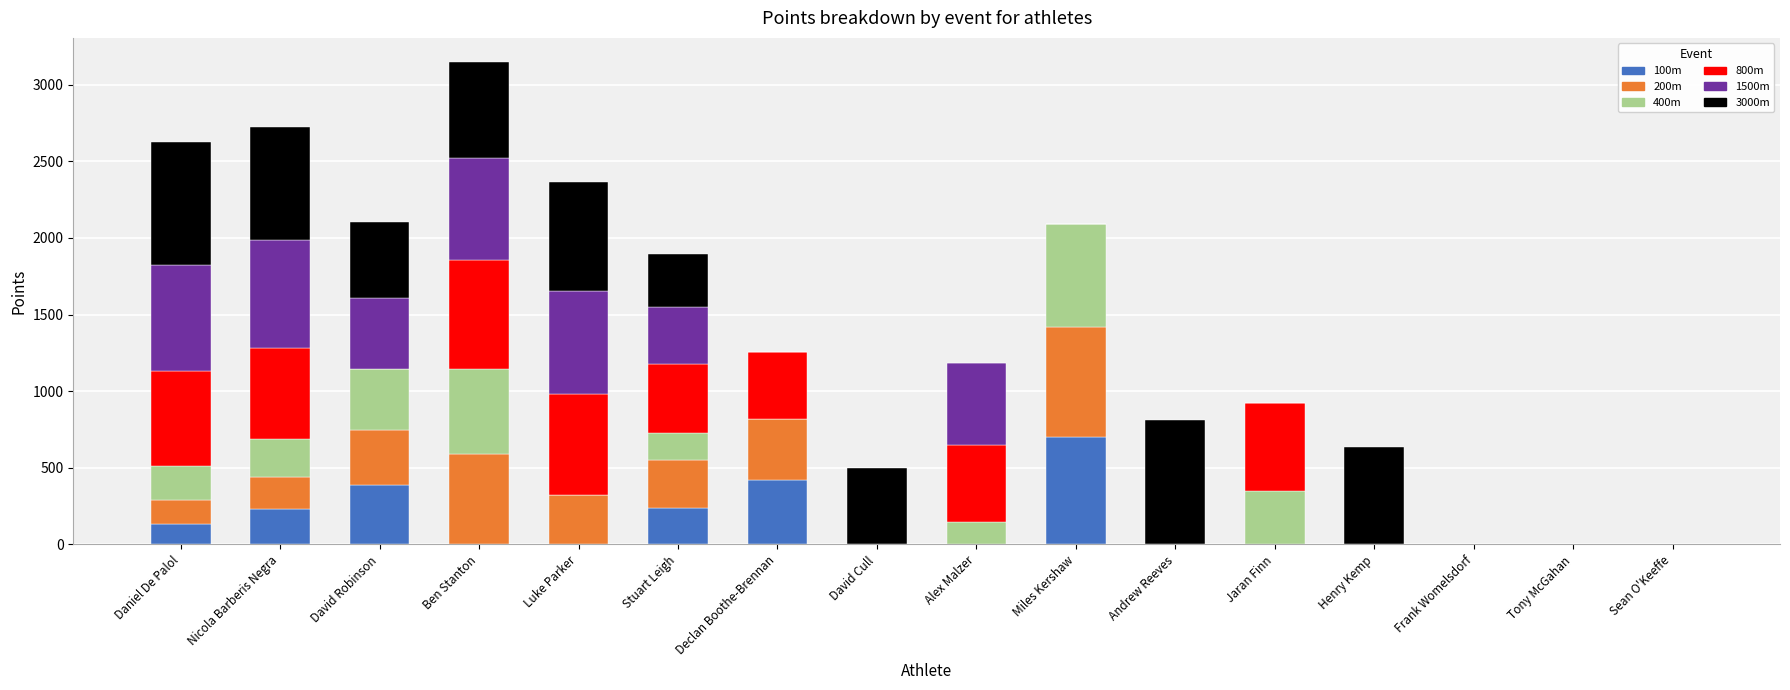

How many data points in 100m are above 0?

6